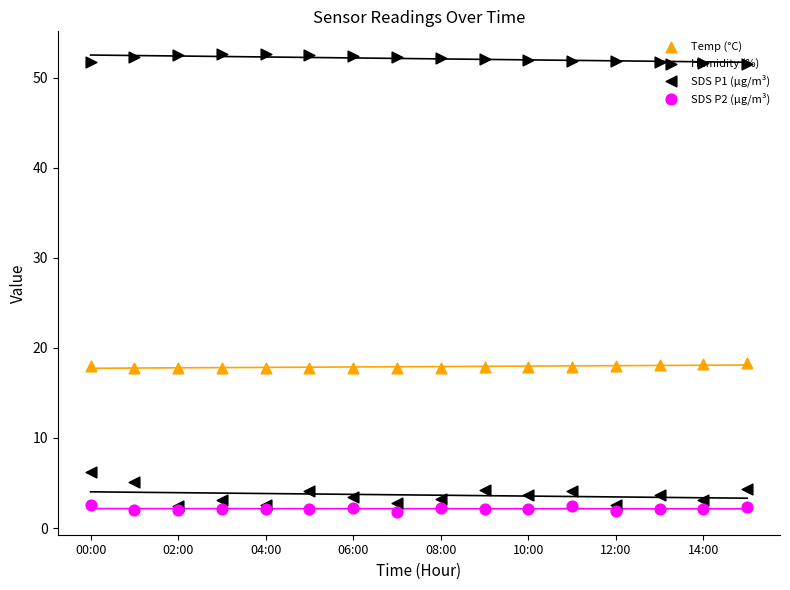

Is the value of Humidity (%) at 08:00 greater than the value of SDS P1 (µg/m³) at 06:00?

Yes